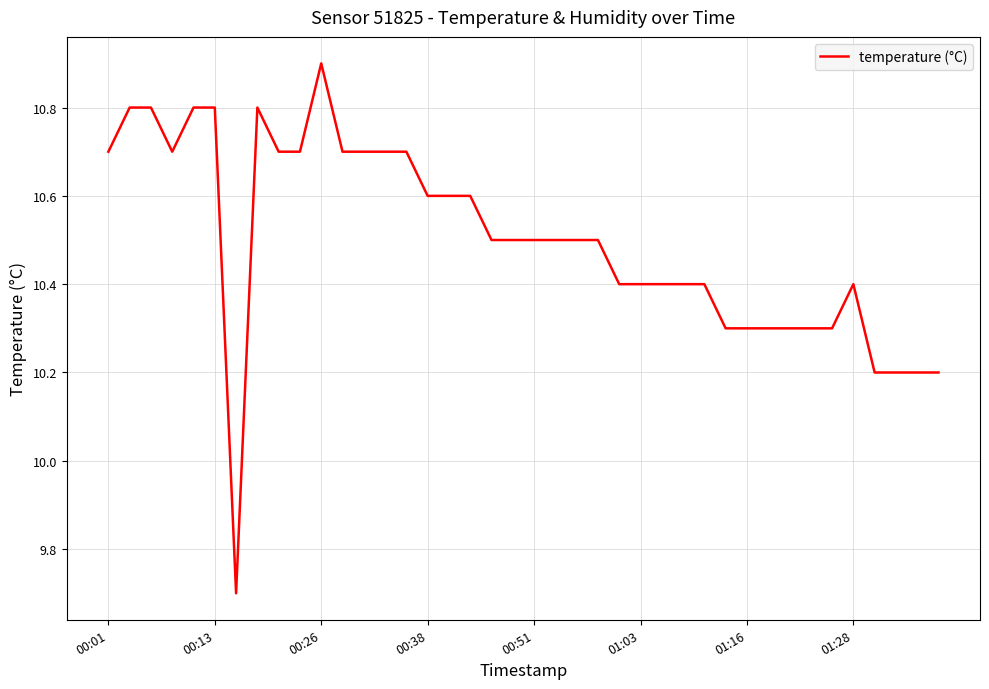

Count the number of categories in the chart.

40